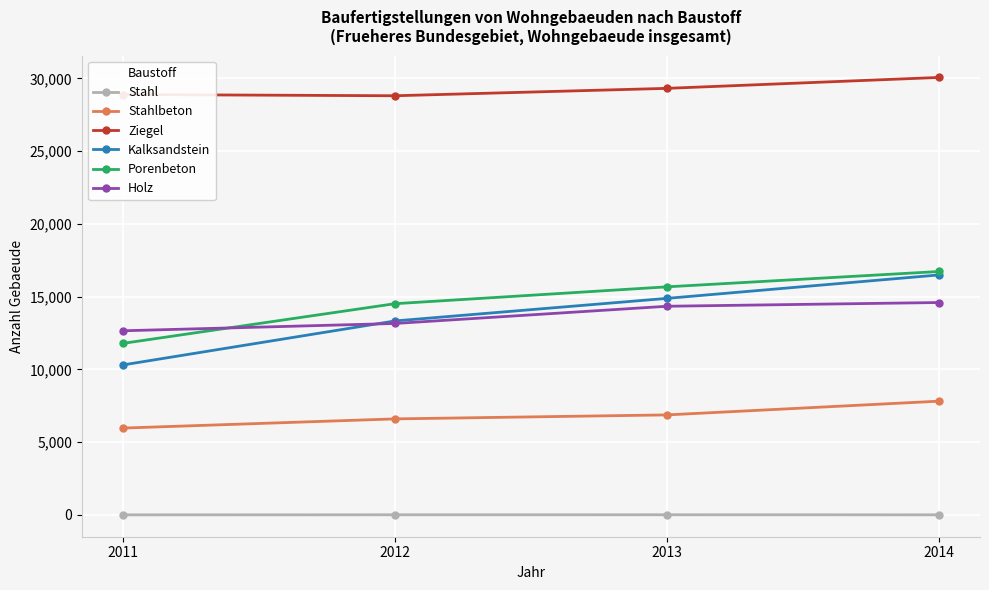

What is the difference between the Ziegel values at 2012 and 2013?

509